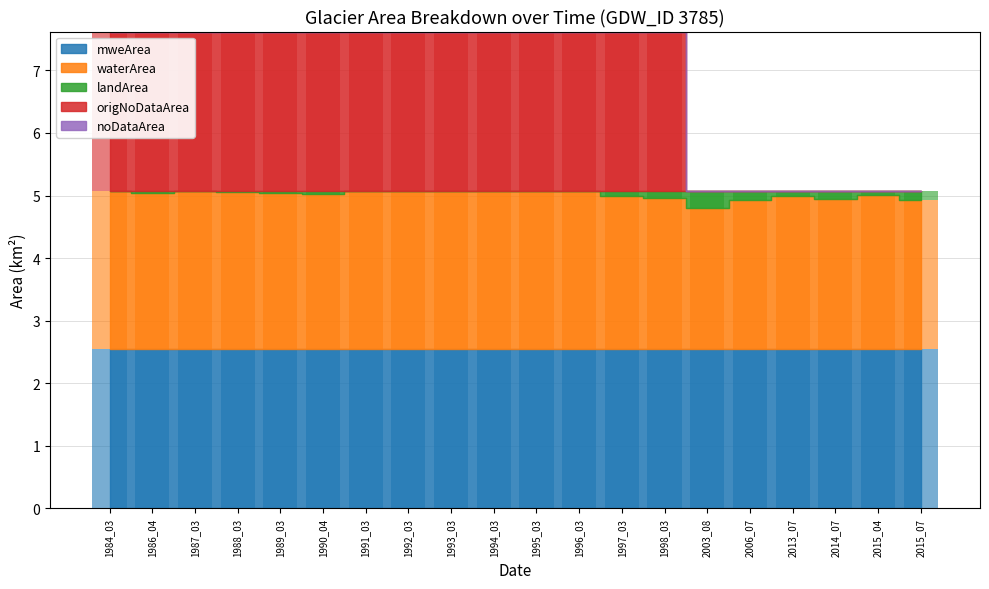

Which category has the lowest value in the landArea series?

1991_03